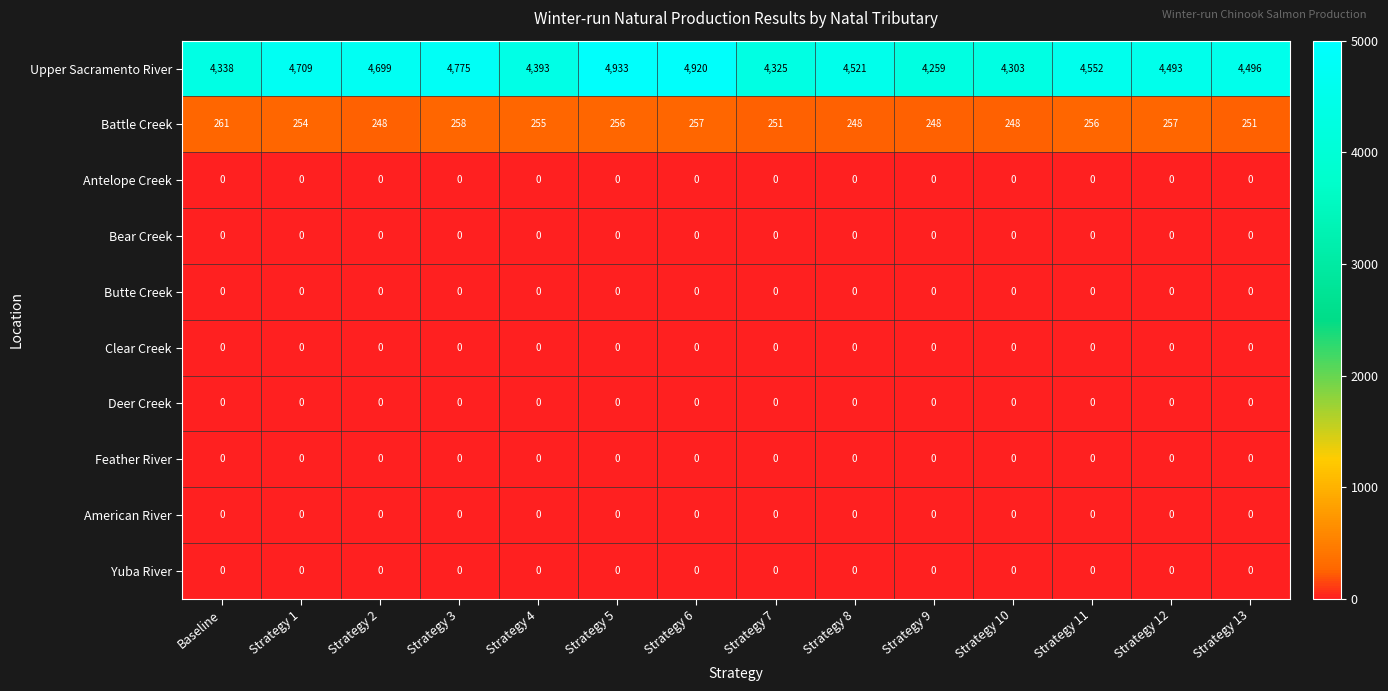

What is the maximum value shown in the chart?

4933